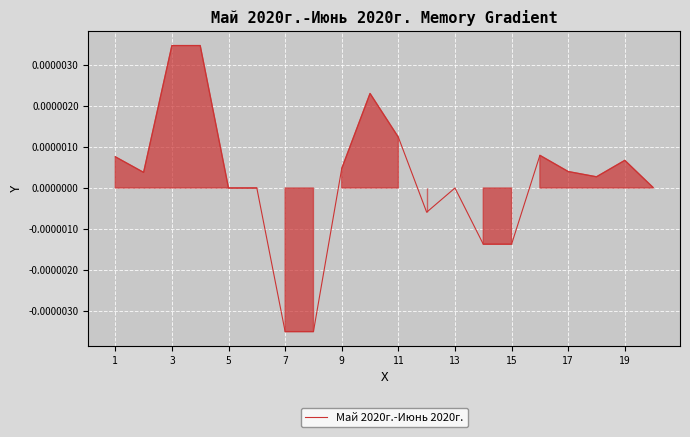

How many lines are shown in the chart?

1